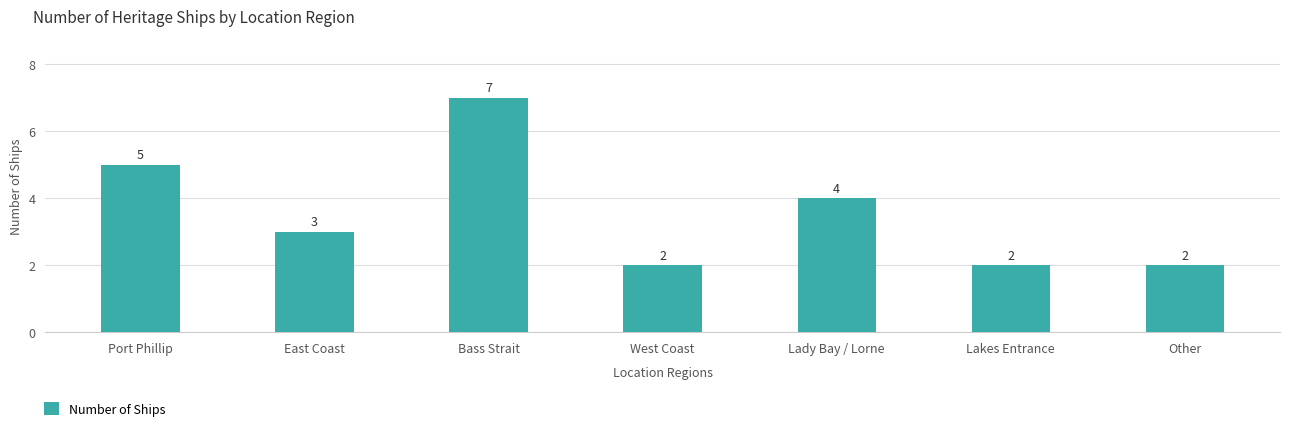

Between Lakes Entrance and Port Phillip, which is larger?

Port Phillip